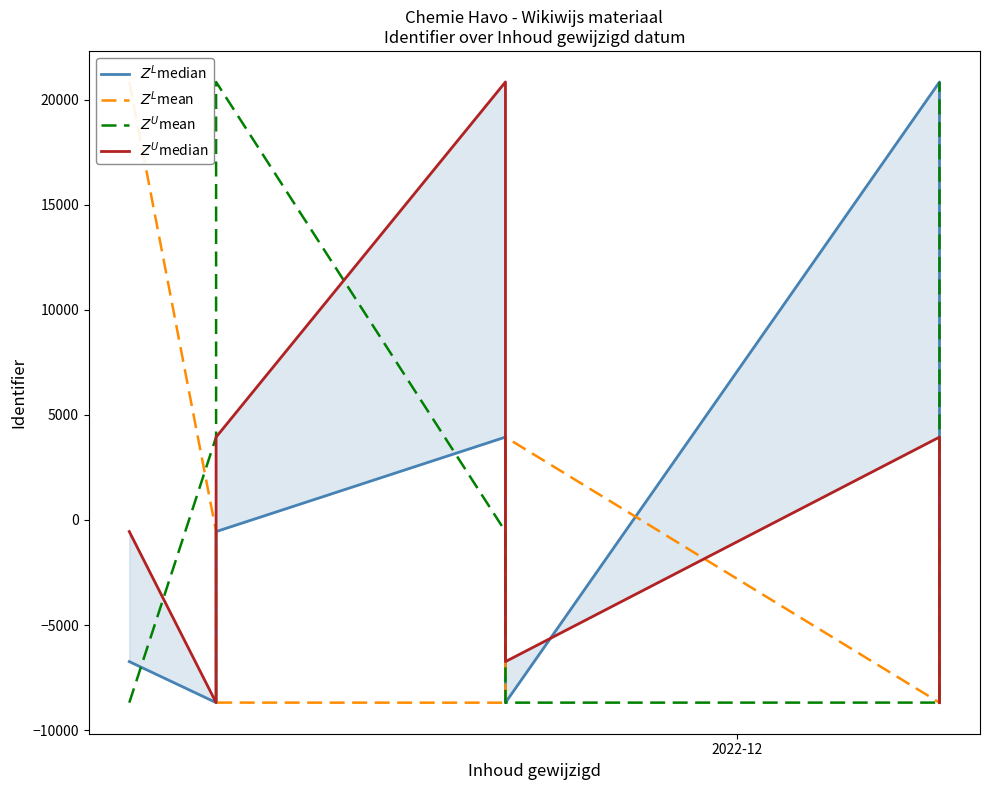

Which series has the largest range (max minus min)?

$Z^L$median